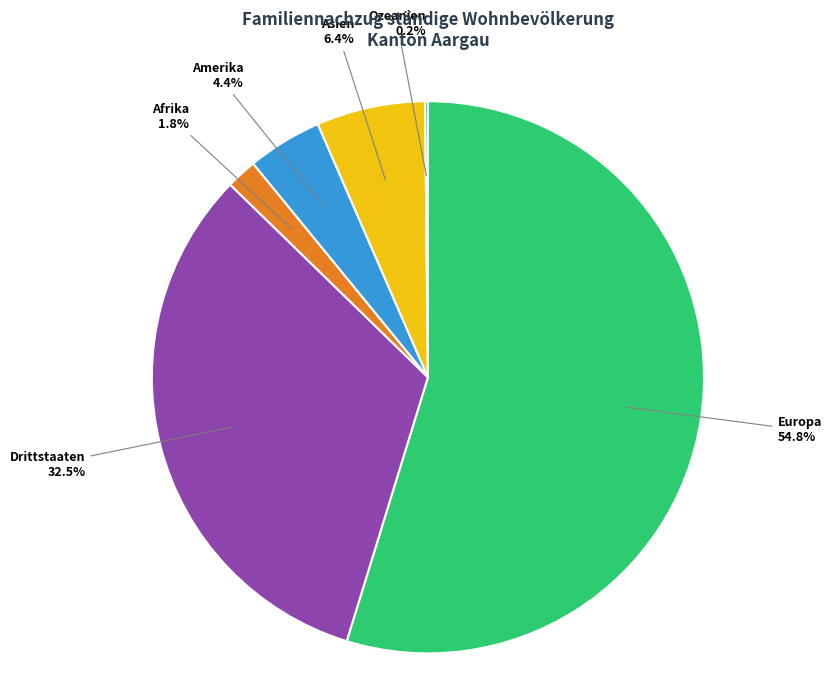

Which category accounts for the majority?

Europa